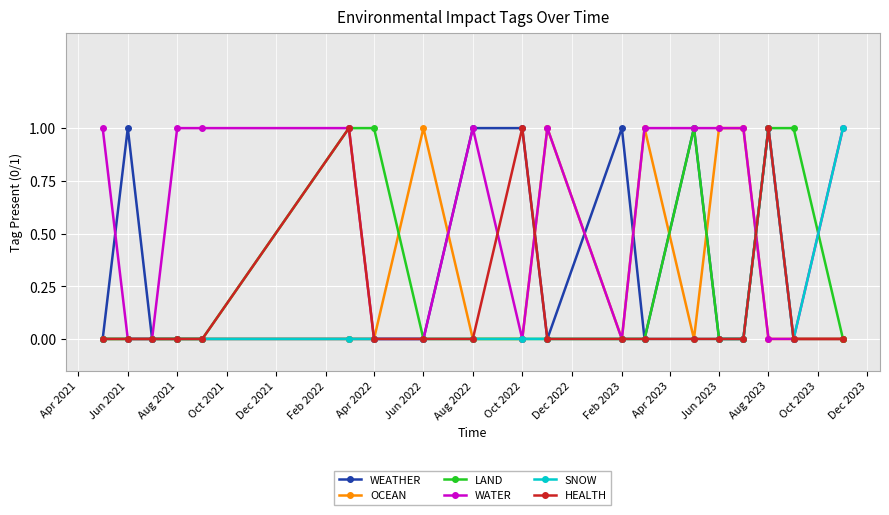

Which series has the largest total across all categories?

WATER